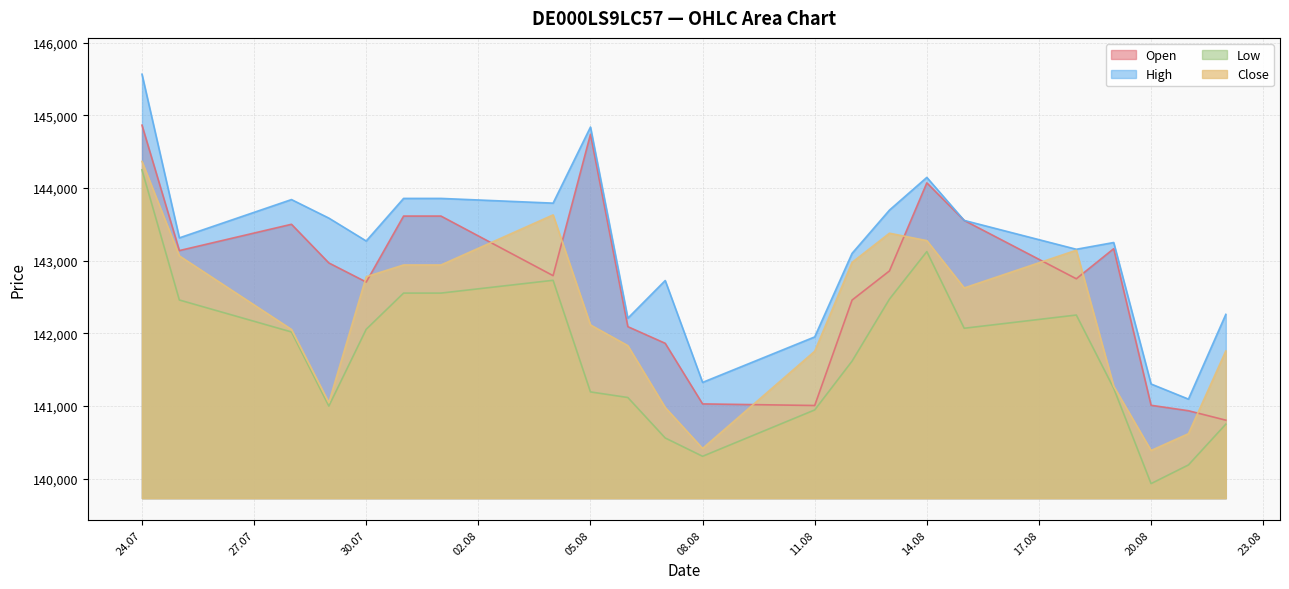

At 20.08, list the series in order from largest to smallest.

High, Open, Close, Low